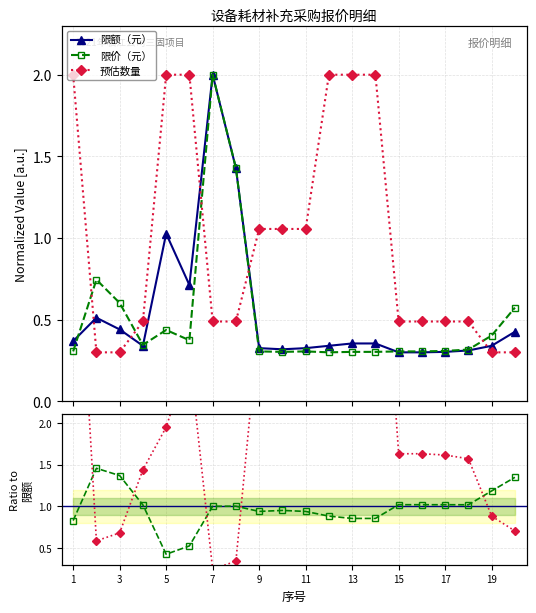

What is the difference between the second highest and second lowest values in the 数量/限额 series?

5.3